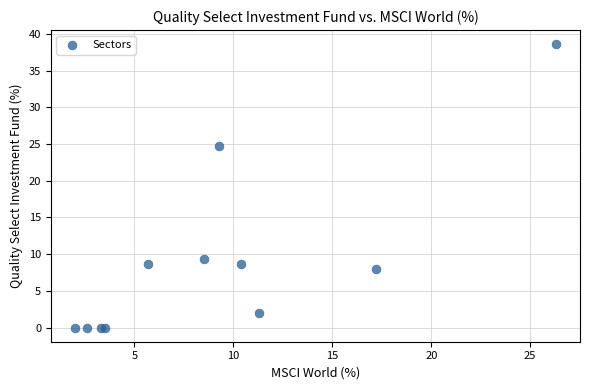

What Y value in the scatter plot is closest to 19?

24.7